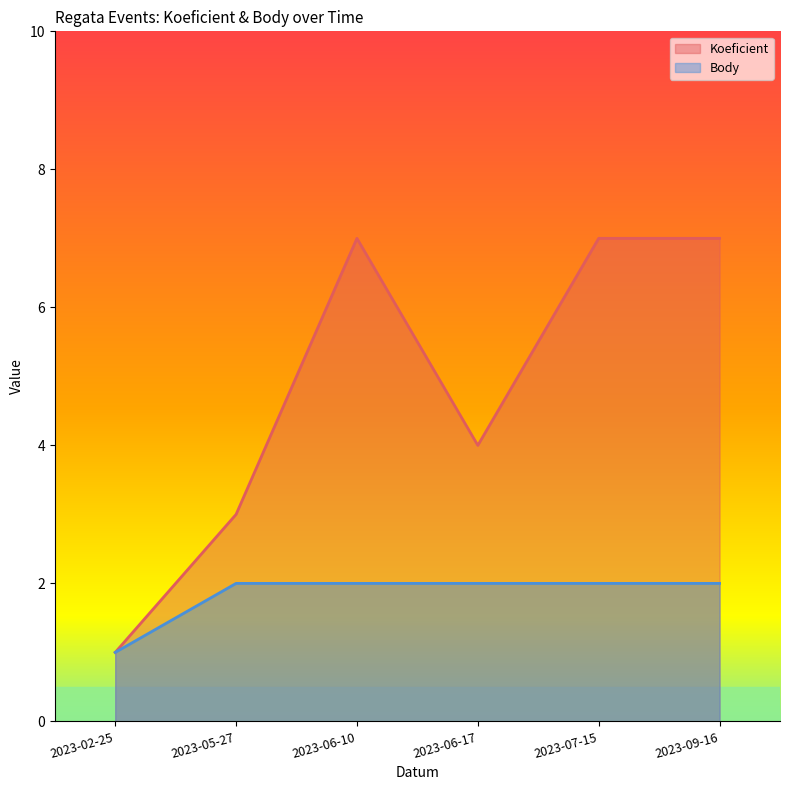

How many lines are shown in the chart?

2